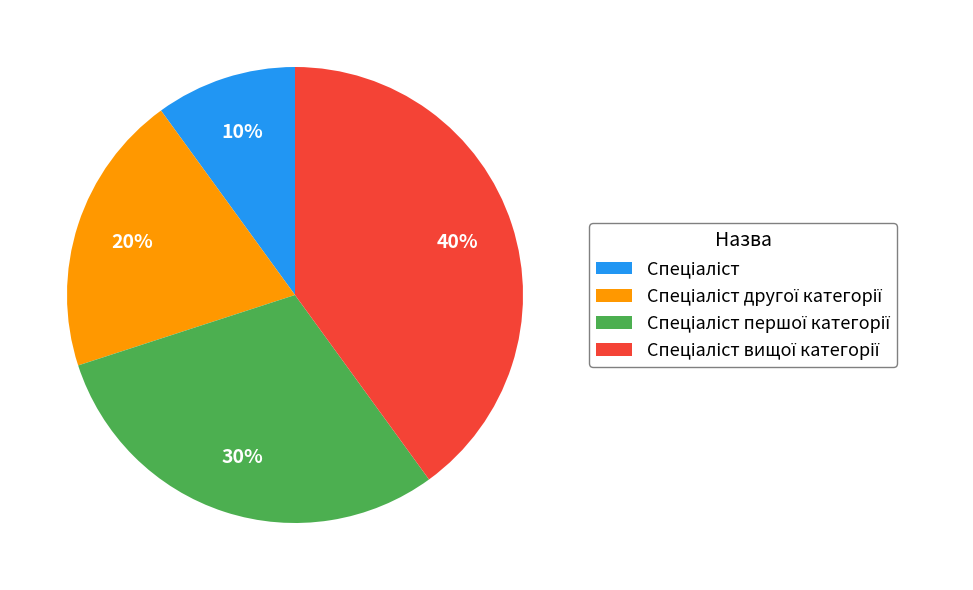

To the nearest percent, what is the average slice percentage?

25%